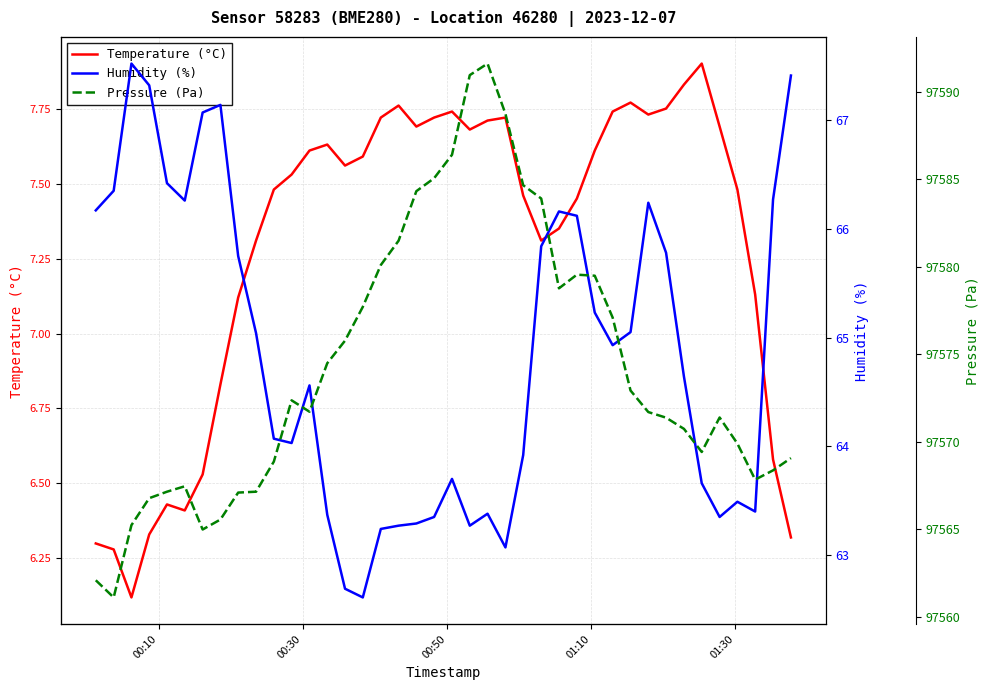

How many series are shown in this chart?

3